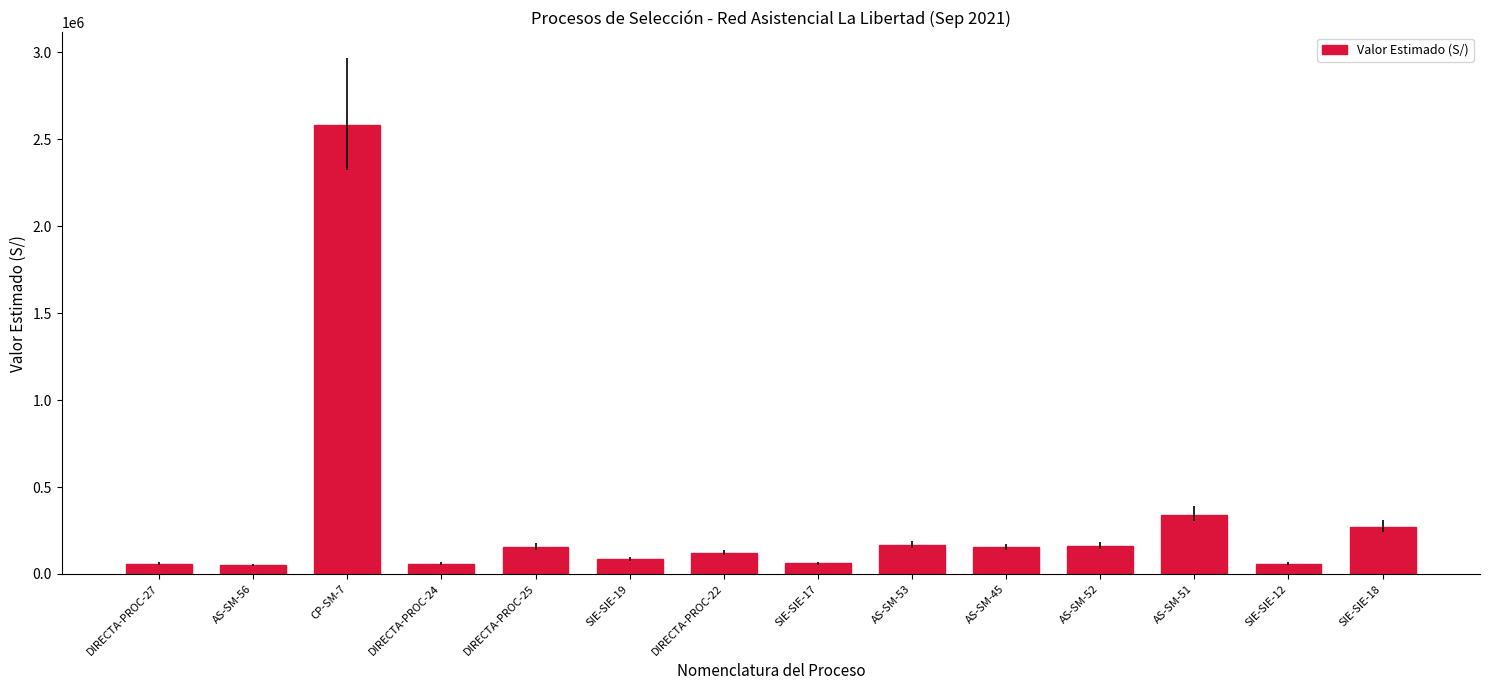

What is the change in value from CP-SM-7 to SIE-SIE-18?

-2310000.0